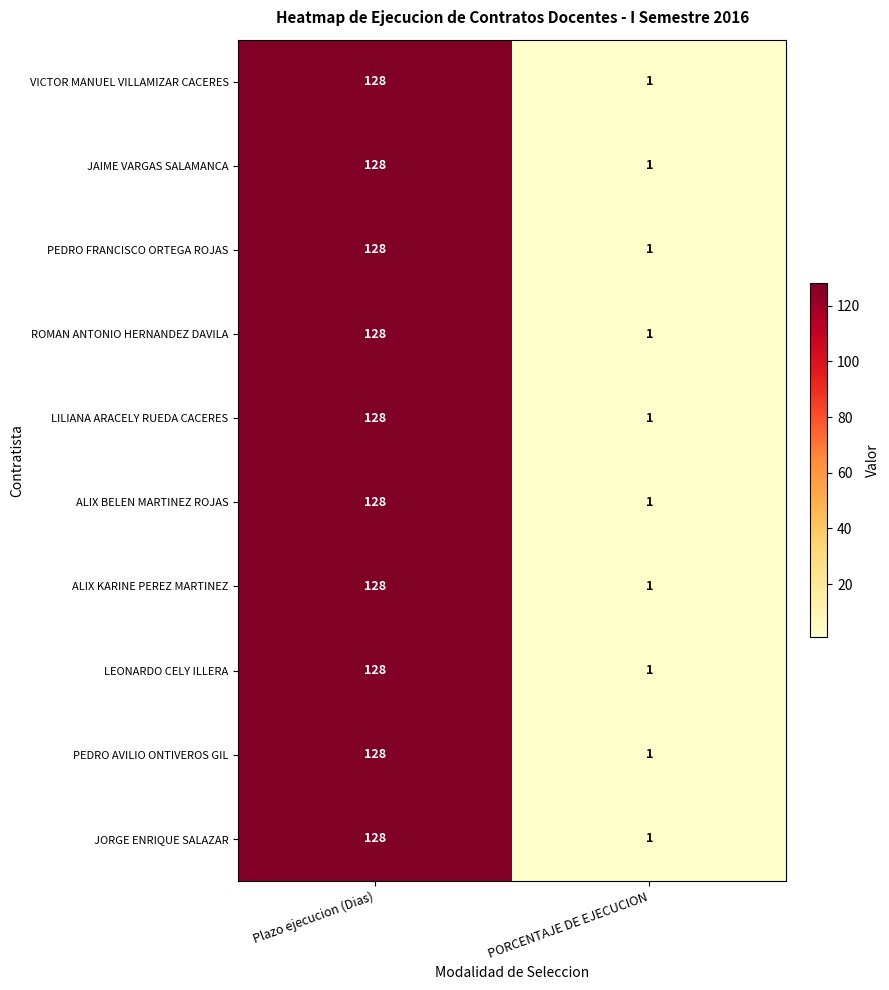

What is the maximum value for VICTOR MANUEL VILLAMIZAR CACERES?

128